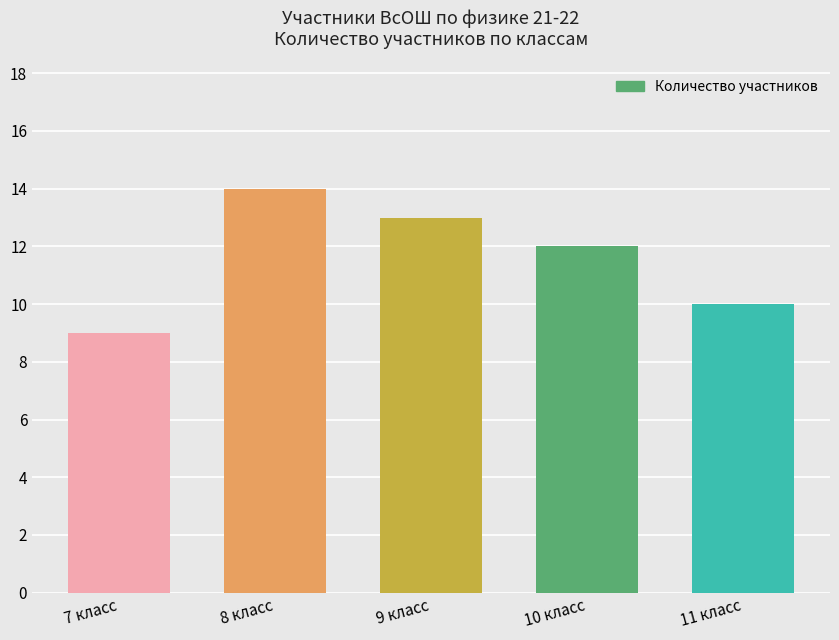

Reading right to left, extract all data points from this chart.

10	12	13	14	9